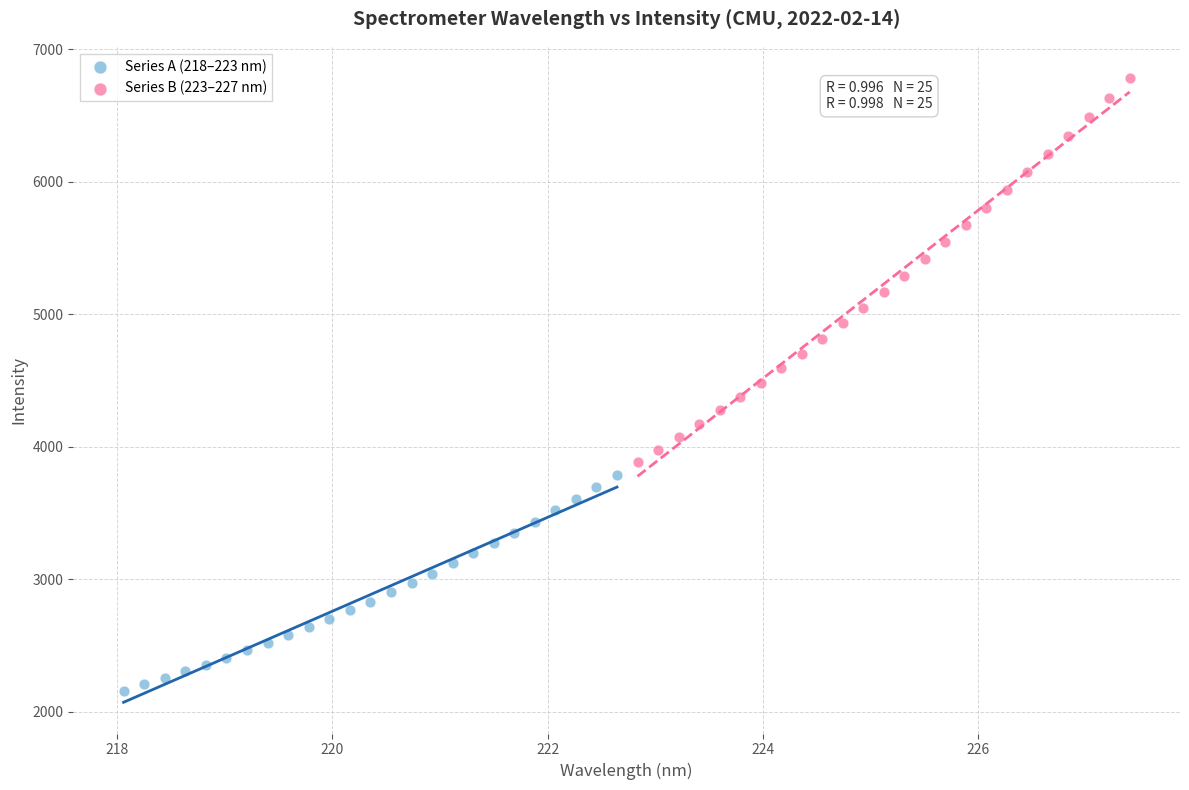

Which series has the largest Y range (max minus min)?

Series B (223–227 nm)